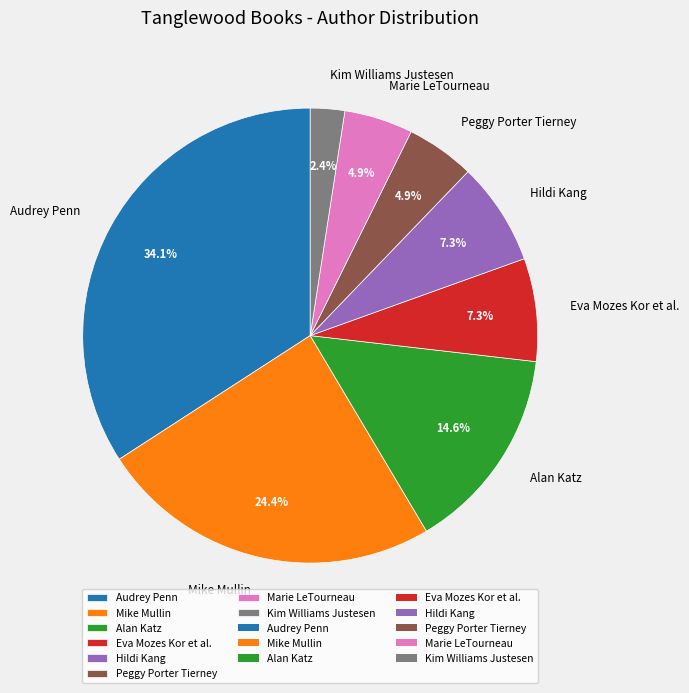

What portion of the pie excludes Audrey Penn?

65.9%